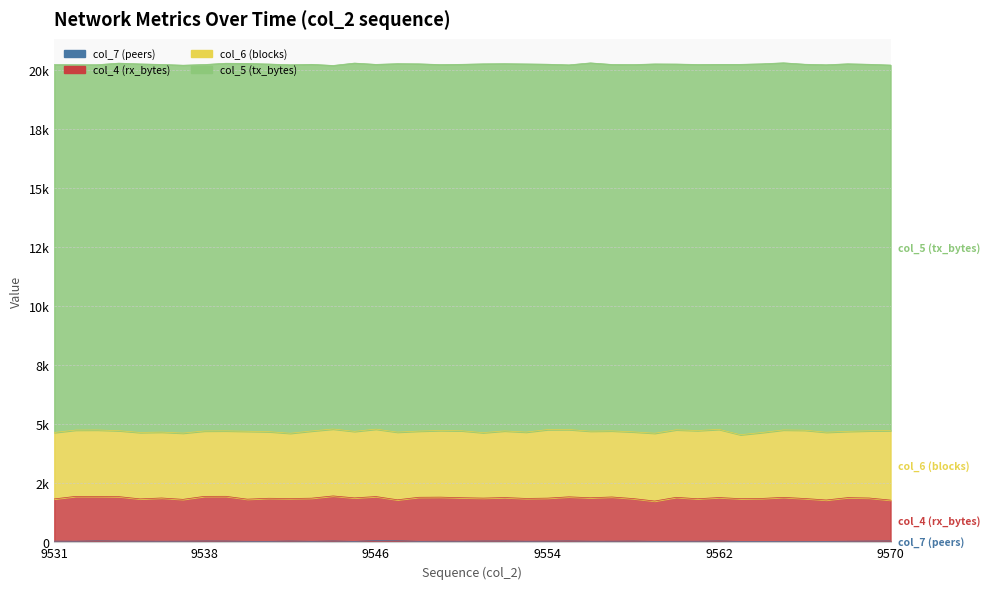

True or false: col_4 (rx_bytes) and col_7 (peers) intersect in this chart.

False